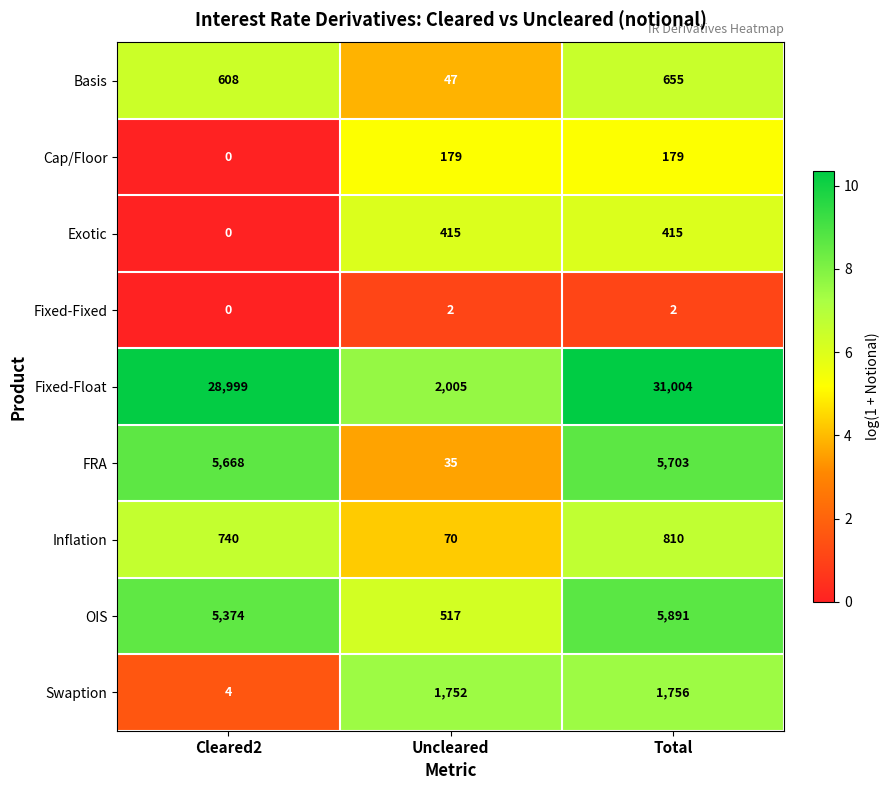

Count the number of categories in the chart.

3